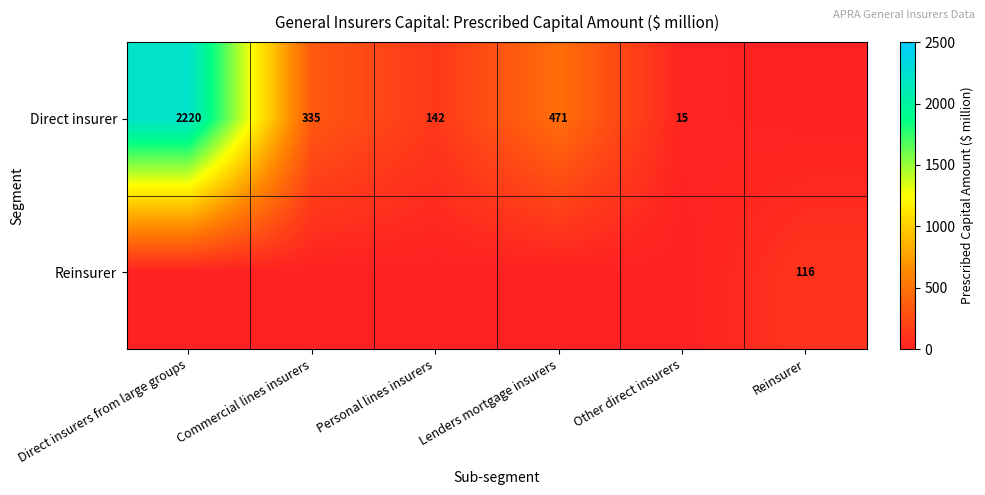

True or false: Direct insurer has a value of 474 at Commercial lines insurers.

False